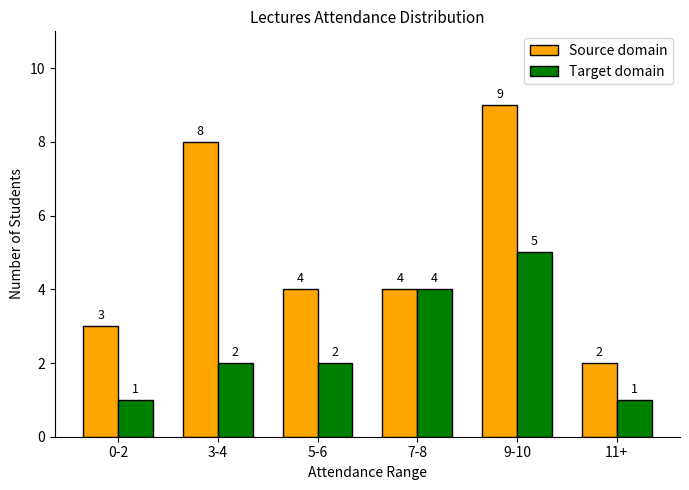

What is the minimum value shown in the chart?

1